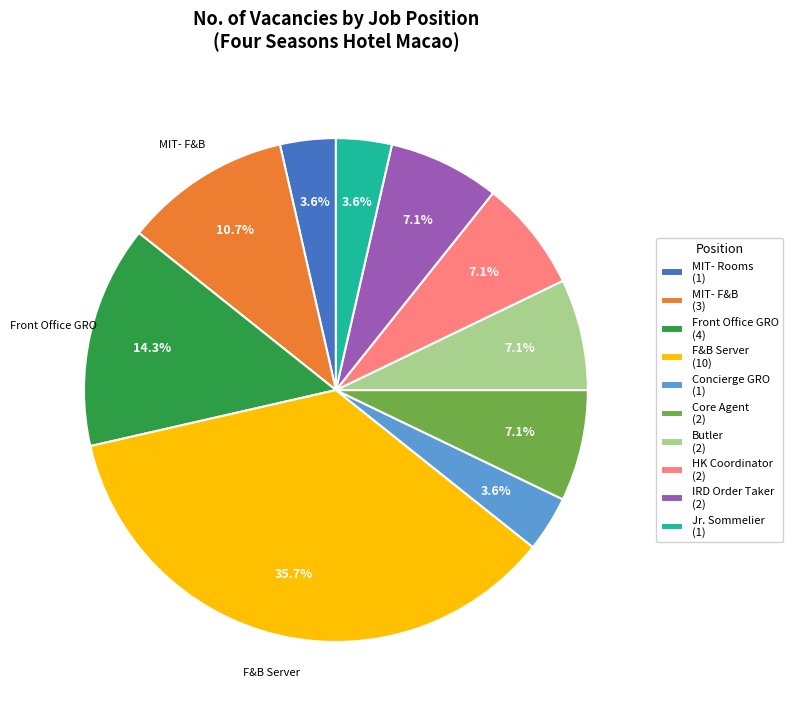

Which category has the biggest portion of the pie?

F&B Server (10)